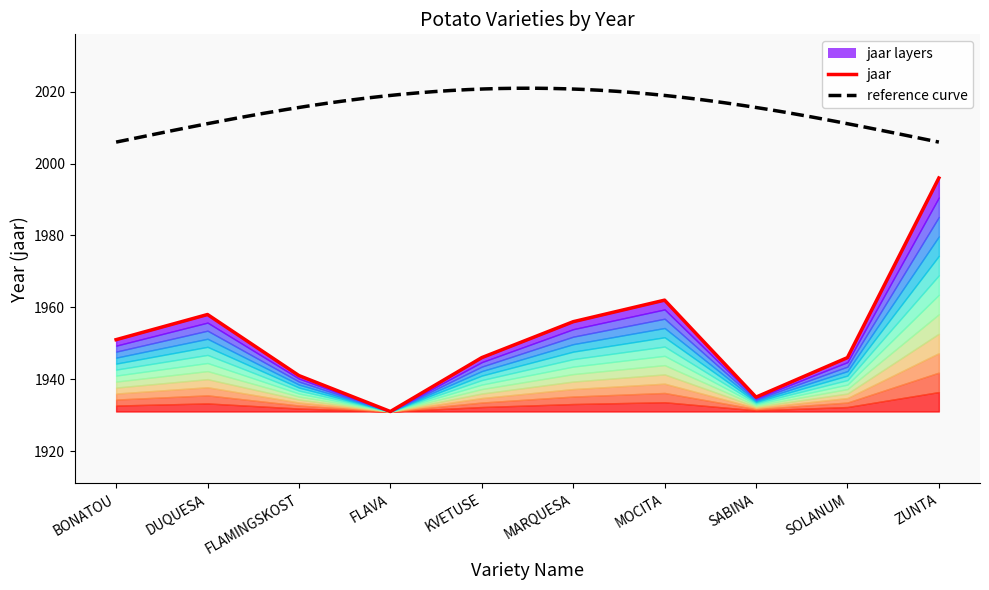

Where is the first local maximum?

DUQUESA